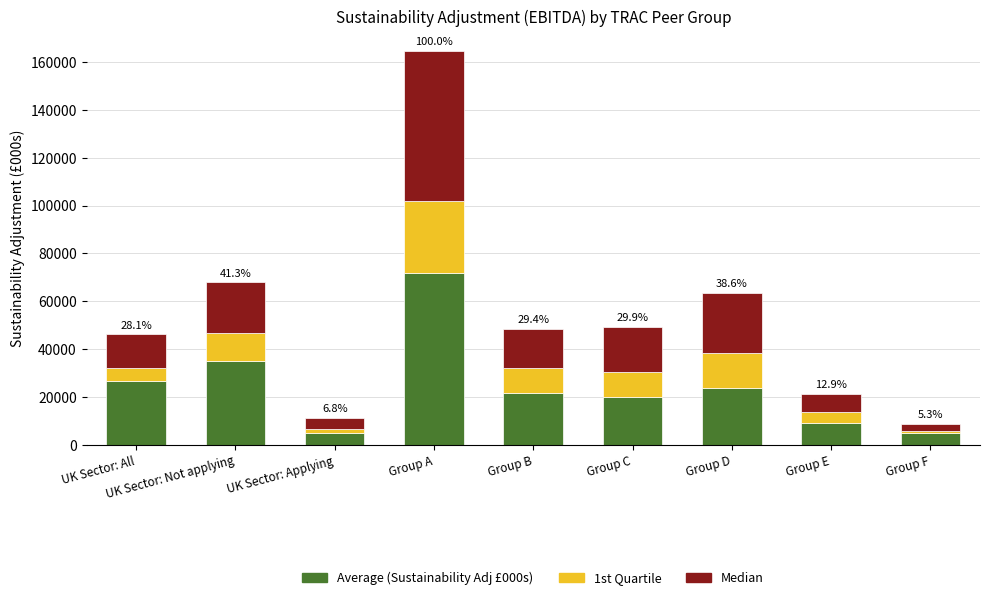

At which label does Average (Sustainability Adj £000s) reach its peak?

Group A